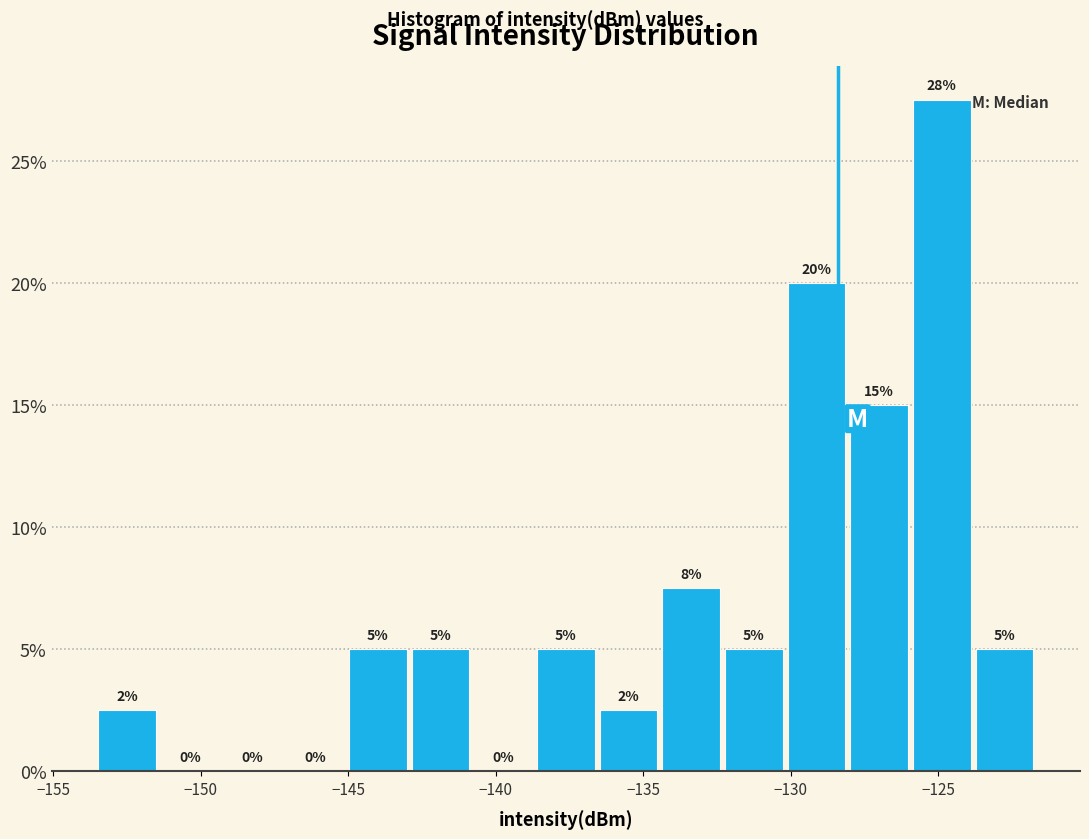

Which range on the x-axis has the tallest bar?

-126.0 to -124.0